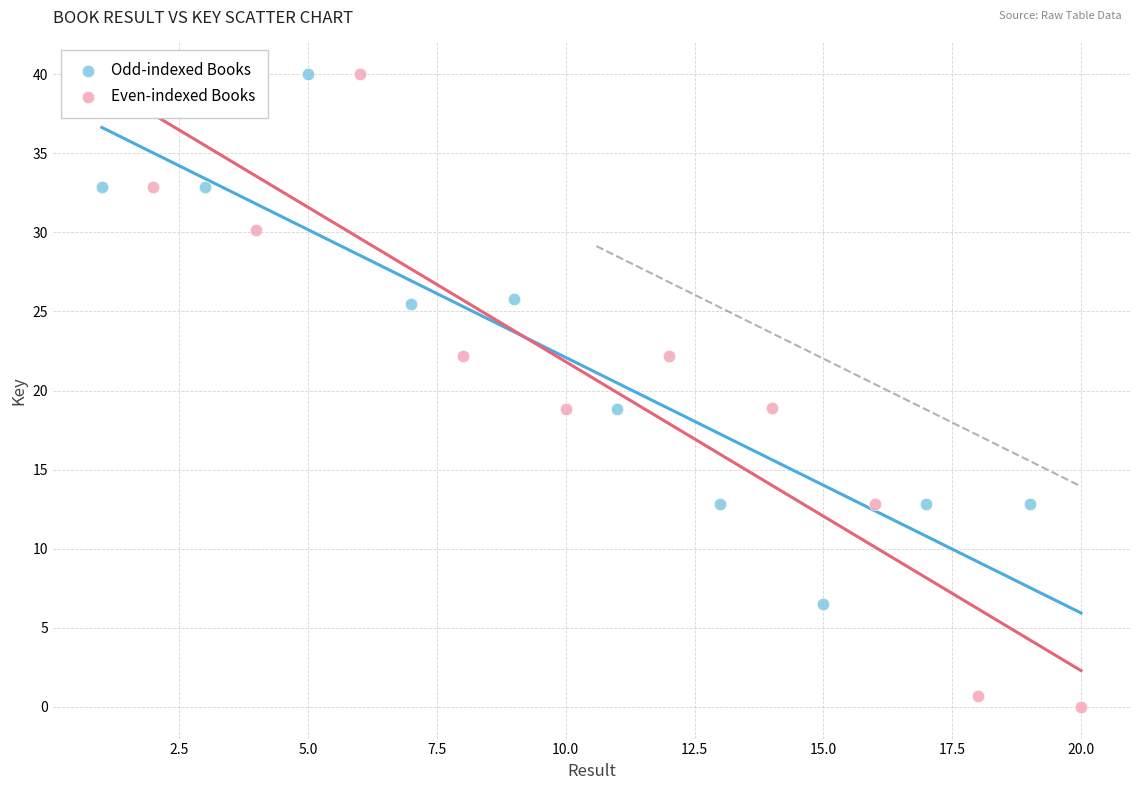

Which series has the largest Y range (max minus min)?

Even-indexed Books